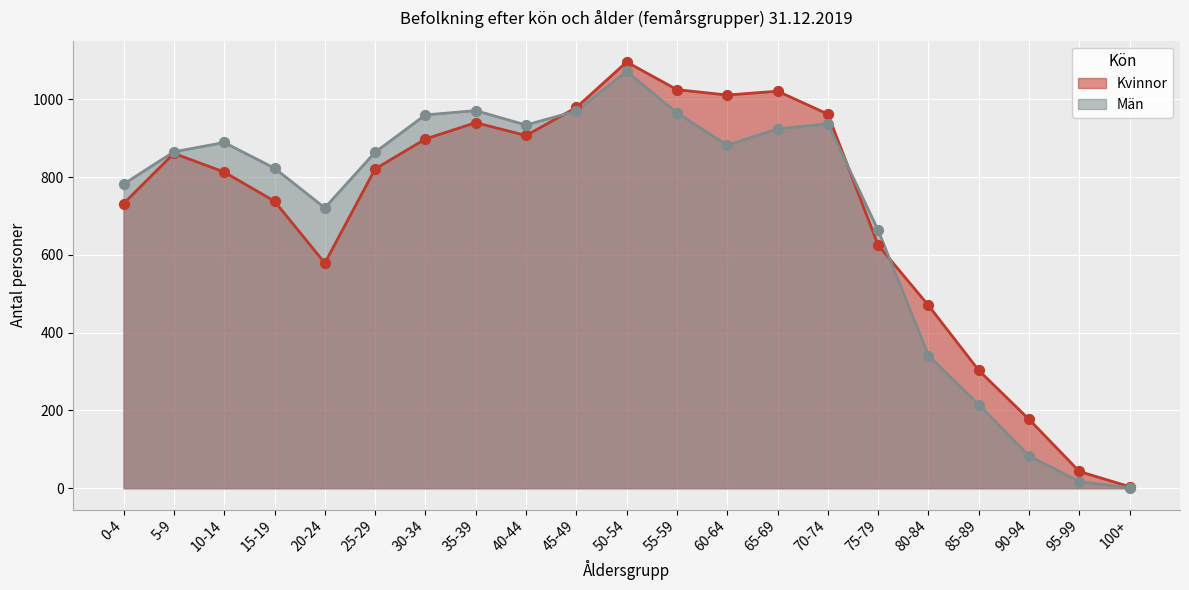

What are all the series names shown in the legend?

Kvinnor, Män